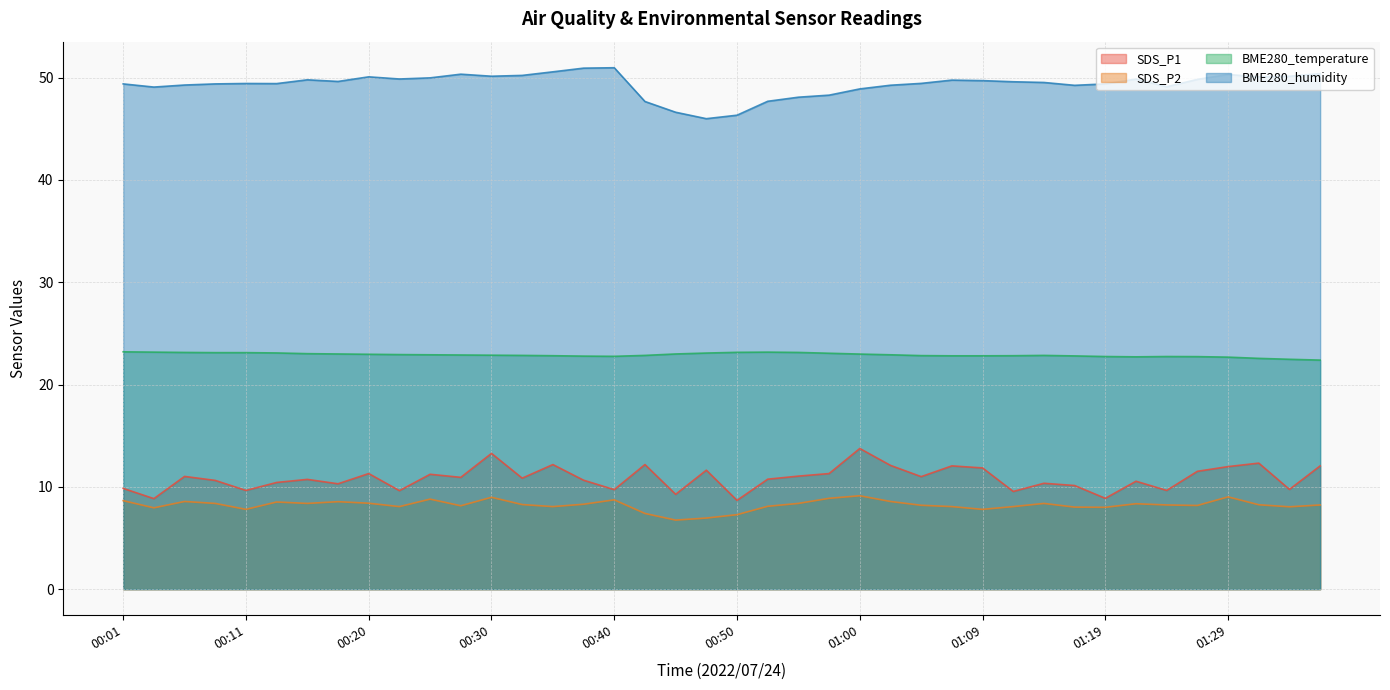

Reading left to right, extract all data points from this chart.

SDS_P1: 9.8	8.8	11.0	10.6	9.7	10.4	10.7	10.3	11.3	9.6	11.2	10.9	13.3	10.8	12.2	10.7	9.7	12.2	9.3	11.6	8.7	10.8	11.1	11.3	13.8	12.1	11.0	12.1	11.8	9.6	10.3	10.1	8.9	10.6	9.7	11.5	12.0	12.3	9.8	12.1
SDS_P2: 8.7	8.0	8.6	8.4	7.8	8.5	8.4	8.6	8.4	8.1	8.8	8.2	9.0	8.3	8.1	8.3	8.7	7.4	6.8	7.0	7.3	8.1	8.4	8.9	9.1	8.6	8.2	8.1	7.8	8.1	8.4	8.0	8.0	8.3	8.2	8.2	9.0	8.2	8.1	8.2
BME280_temperature: 23.2	23.2	23.1	23.1	23.1	23.1	23.0	23.0	23.0	22.9	22.9	22.9	22.9	22.9	22.8	22.8	22.8	22.9	23.0	23.1	23.1	23.2	23.1	23.1	23.0	22.9	22.8	22.8	22.8	22.8	22.9	22.8	22.7	22.7	22.7	22.7	22.7	22.6	22.5	22.4
BME280_humidity: 49.4	49.1	49.3	49.4	49.4	49.4	49.8	49.6	50.1	49.9	50.0	50.3	50.1	50.2	50.6	50.9	51.0	47.7	46.6	46.0	46.3	47.7	48.1	48.3	48.9	49.3	49.4	49.8	49.7	49.6	49.5	49.2	49.4	49.9	49.1	49.8	50.3	50.1	50.1	50.4